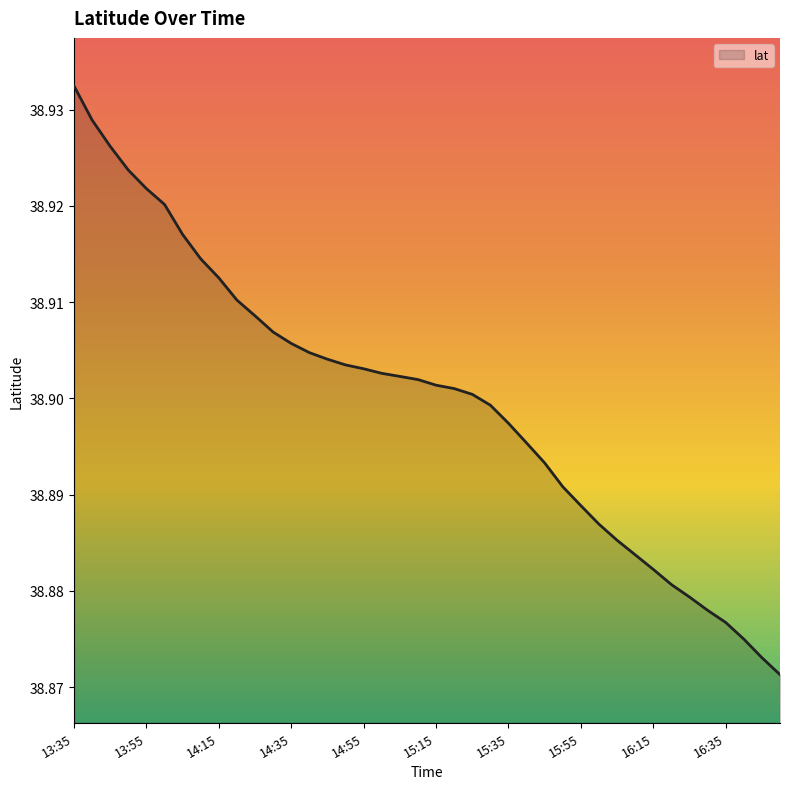

Rank the categories by value from highest to lowest.

13:35, 13:40, 13:45, 13:50, 13:55, 14:00, 14:05, 14:10, 14:15, 14:20, 14:25, 14:30, 14:35, 14:40, 14:45, 14:50, 14:55, 15:00, 15:05, 15:10, 15:15, 15:20, 15:25, 15:30, 15:35, 15:40, 15:45, 15:50, 15:55, 16:00, 16:06, 16:10, 16:15, 16:20, 16:25, 16:30, 16:35, 16:40, 16:46, 16:50